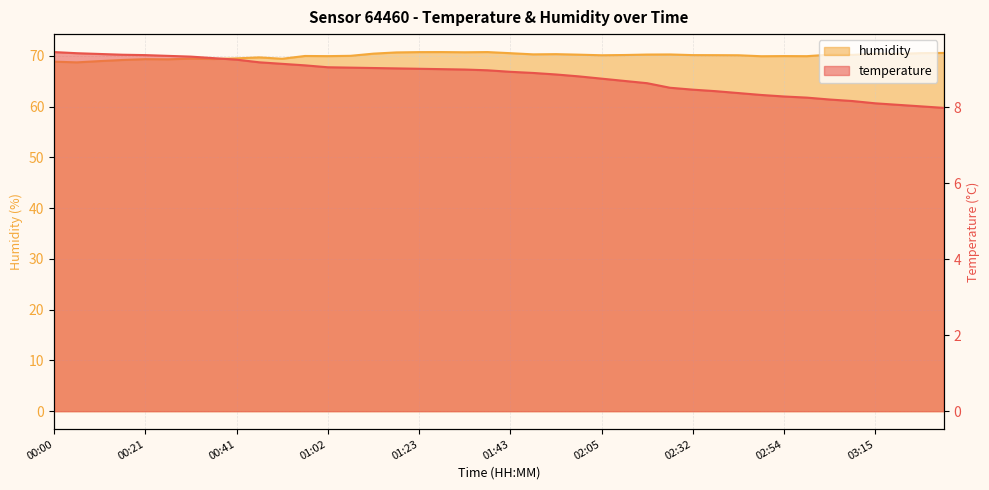

The value of humidity at 01:33 is 70.7. True or false?

True